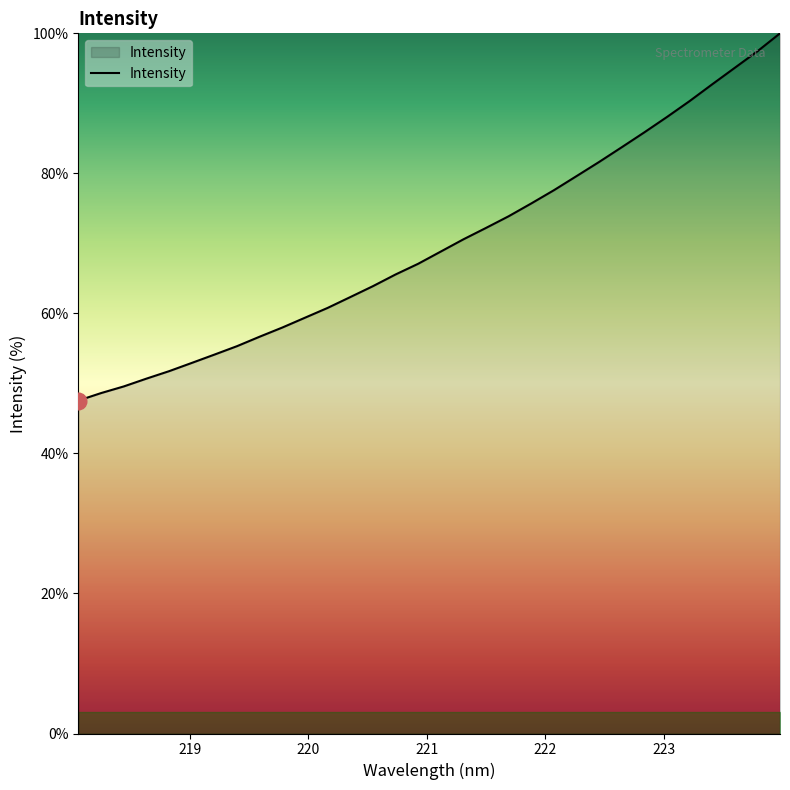

What is the difference between the maximum and minimum values?

52.4